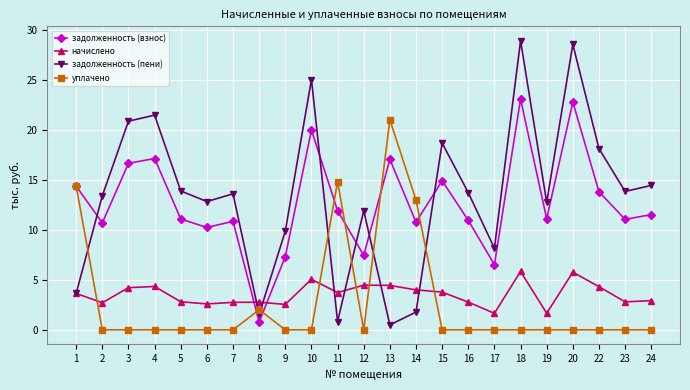

Rank the series at 5 from highest to lowest value.

задолженность (пени), задолженность (взнос), начислено, уплачено